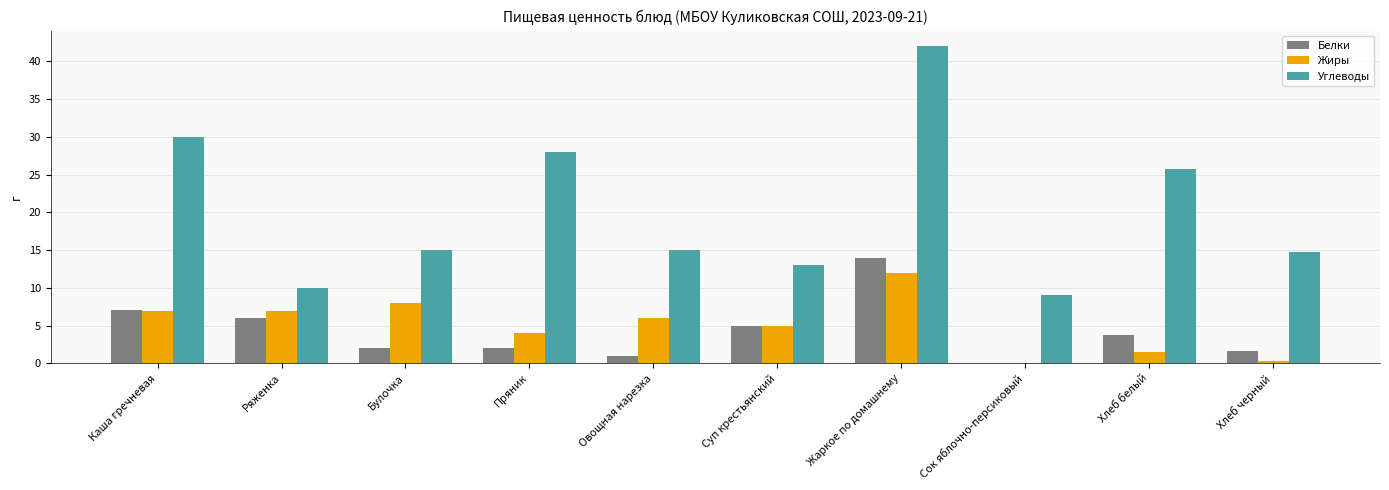

At which category is the sum across all series the highest?

Жаркое по домашнему